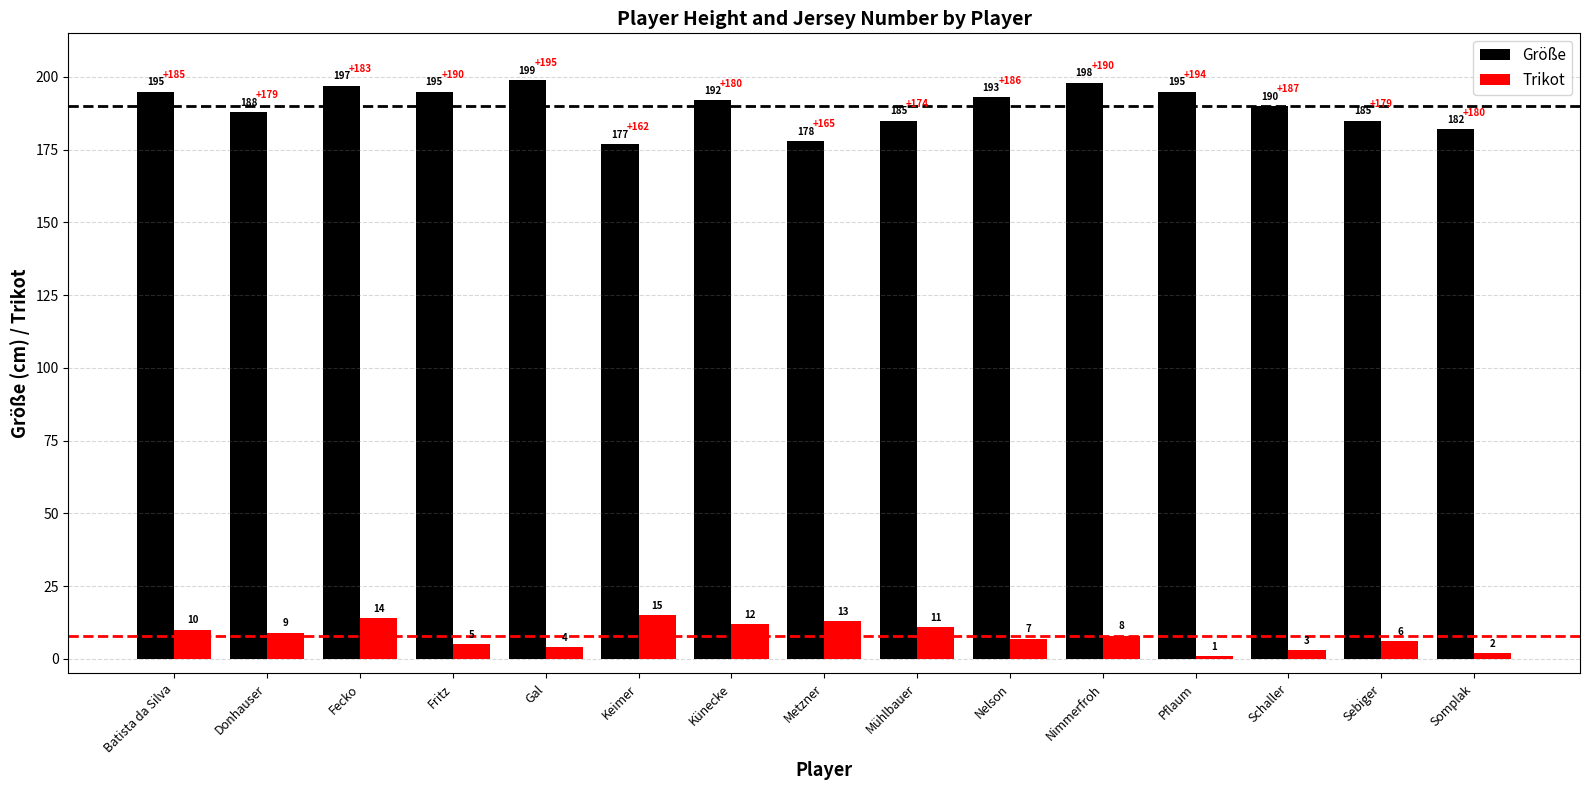

What is the sum of all Größe values?

2849